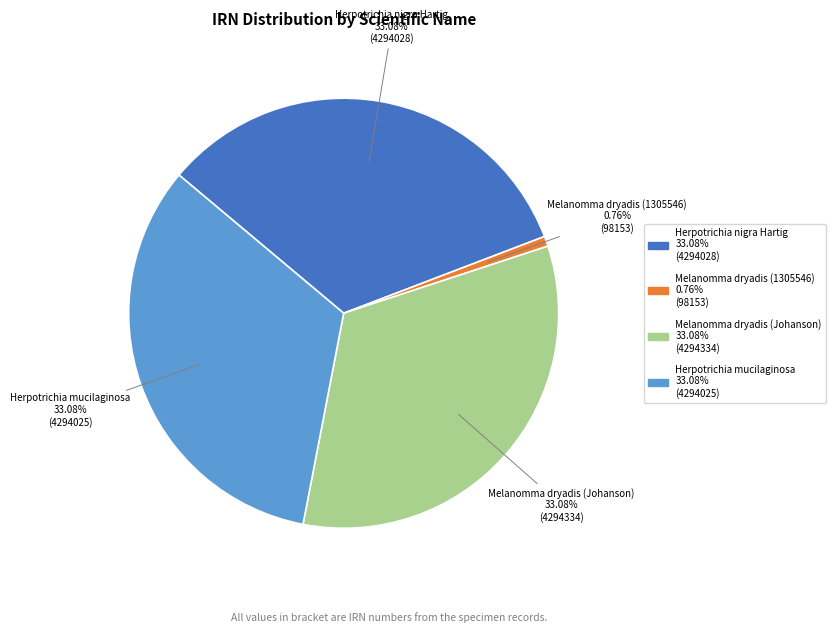

Combined, do Herpotrichia mucilaginosa and Herpotrichia nigra Hartig account for over 50%?

Yes